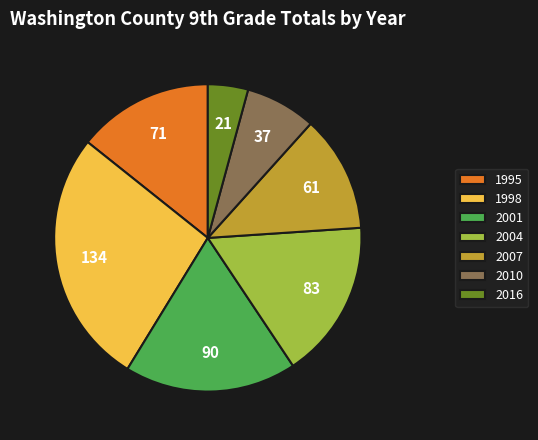

Which slice is the smallest?

2016